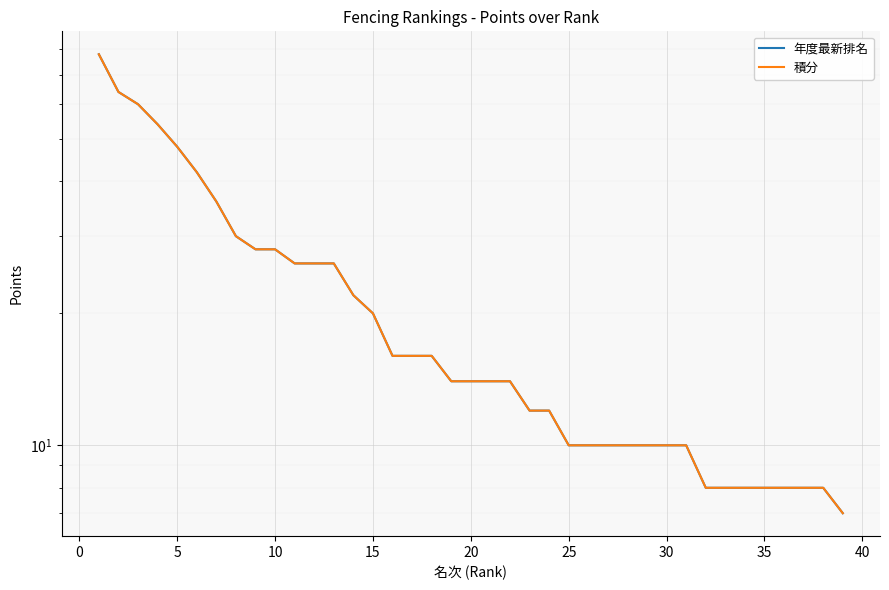

What is the highest value of the 積分 series?

78